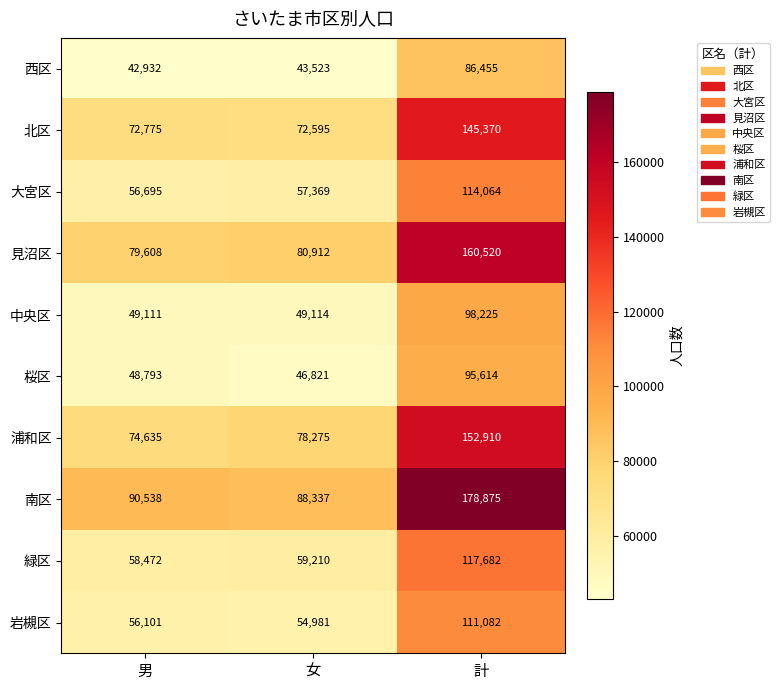

Rank the series at 女 from lowest to highest value.

西区, 桜区, 中央区, 岩槻区, 大宮区, 緑区, 北区, 浦和区, 見沼区, 南区